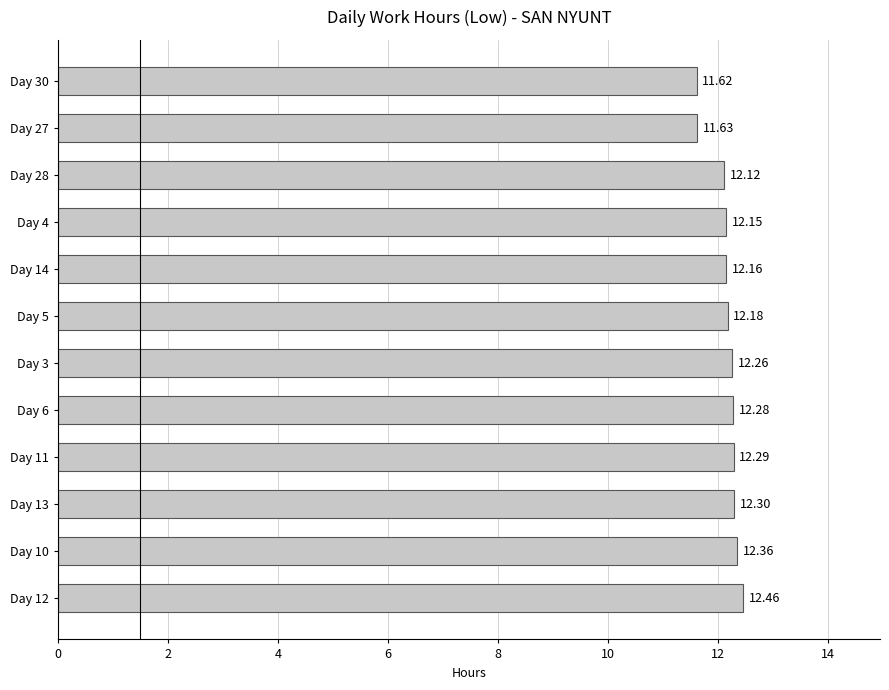

What is the difference between the second highest and second lowest values?

0.7